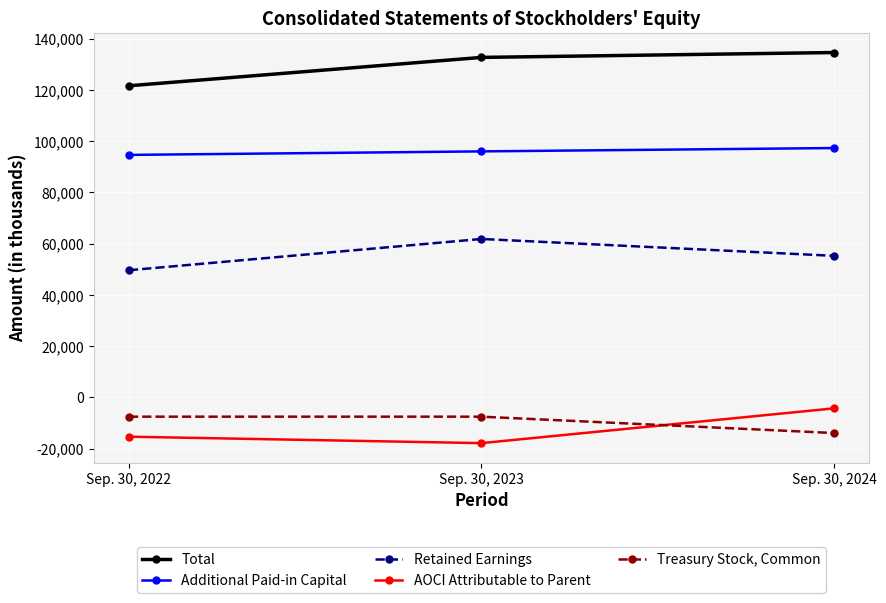

Reading right to left, what are all the values shown in this chart?

Total: Sep. 30, 2024=134624	Sep. 30, 2023=132716	Sep. 30, 2022=121647
Additional Paid-in Capital: Sep. 30, 2024=97342	Sep. 30, 2023=96040	Sep. 30, 2022=94667
Retained Earnings: Sep. 30, 2024=55282	Sep. 30, 2023=61860	Sep. 30, 2022=49654
AOCI Attributable to Parent: Sep. 30, 2024=-4257	Sep. 30, 2023=-17824	Sep. 30, 2022=-15313
Treasury Stock, Common: Sep. 30, 2024=-13885	Sep. 30, 2023=-7500	Sep. 30, 2022=-7500